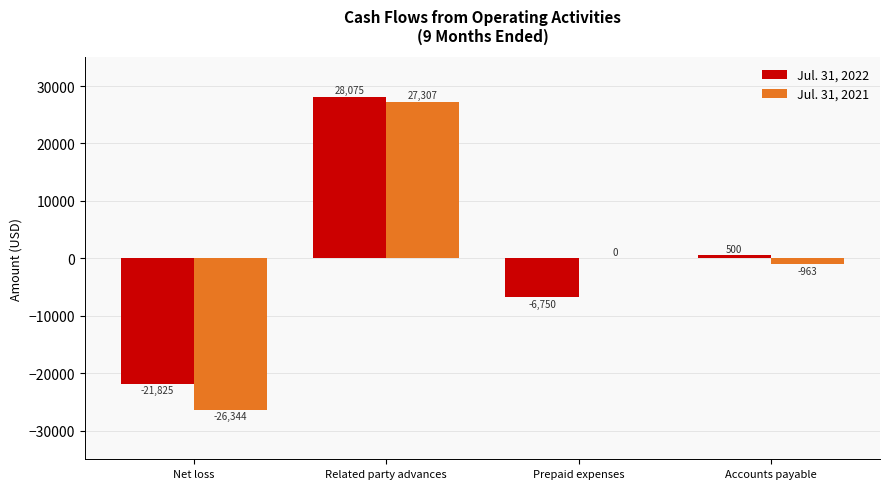

Count the number of data series in this chart.

2